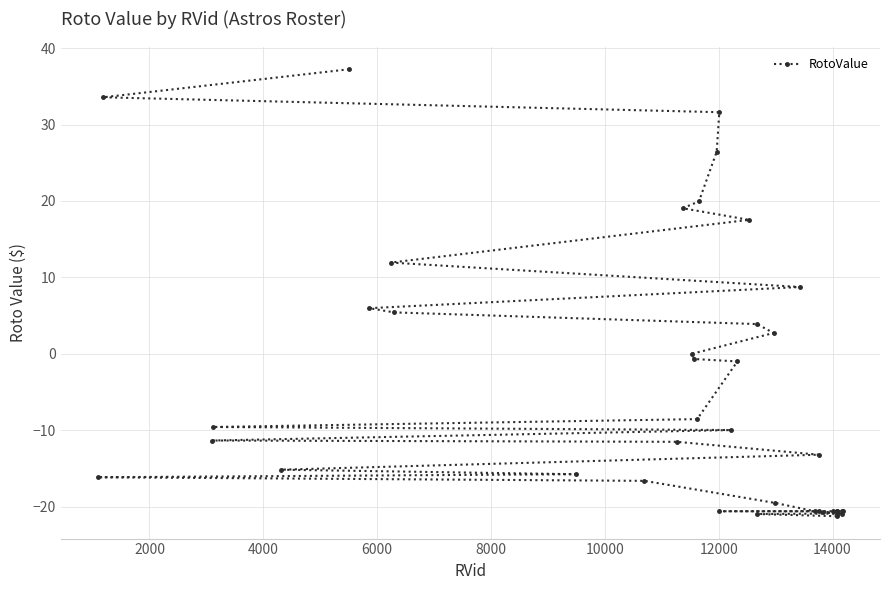

What is the sum of all values?

-194.7